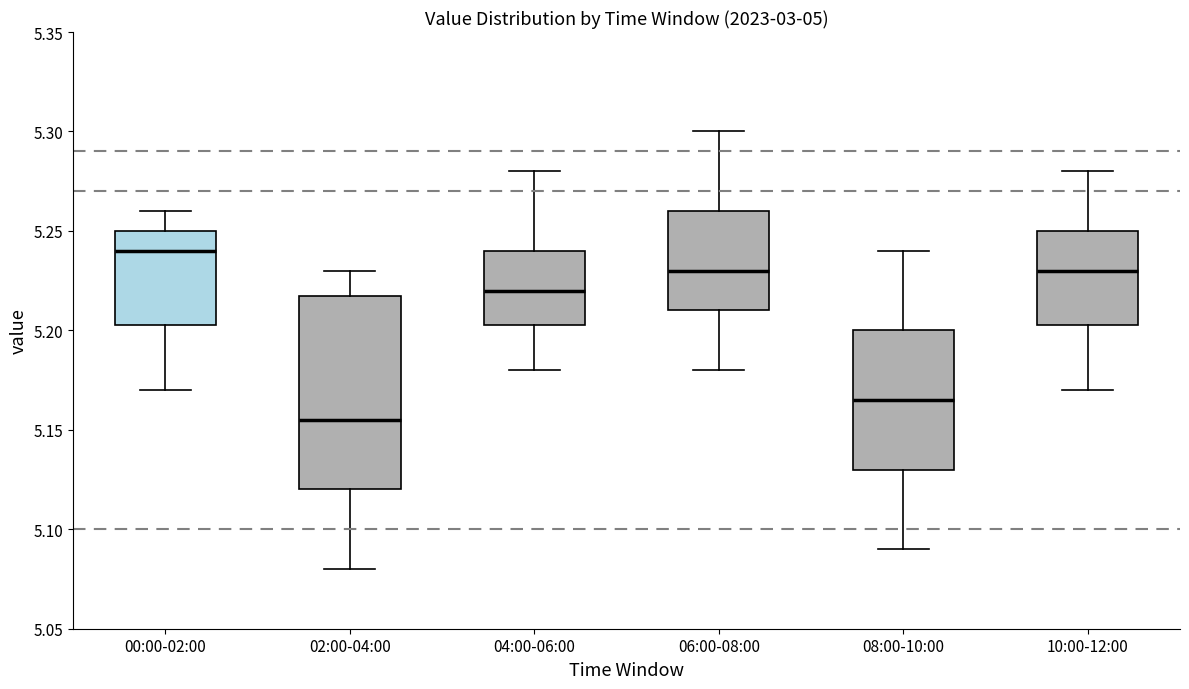

Where is the upper edge of the box for 00:00-02:00 on the y-axis? The values are not printed on the chart, so give them approximately, as read against the axis.

5.250